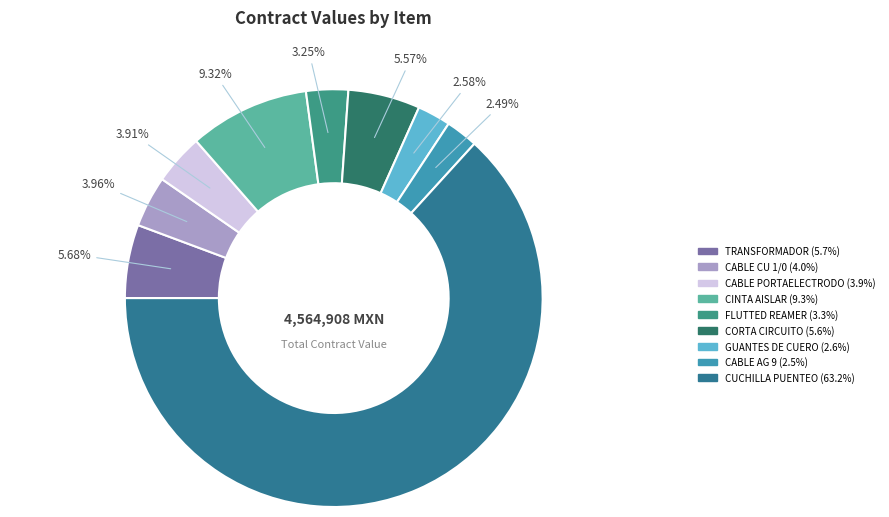

Rank the categories by value from highest to lowest.

CUCHILLA PUENTEO REGULADOR 15 kV, CINTA DE AISLAR ALGODON, TRANSFORMADOR UNICORNIO, CORTA CIRCUITO FUSIBLE, CABLE CU 1/0, CABLE PORTAELECTRODO CAL NO.4, FLUTTED REAMER 12", GUANTES DE CUERO, CABLE AG 9